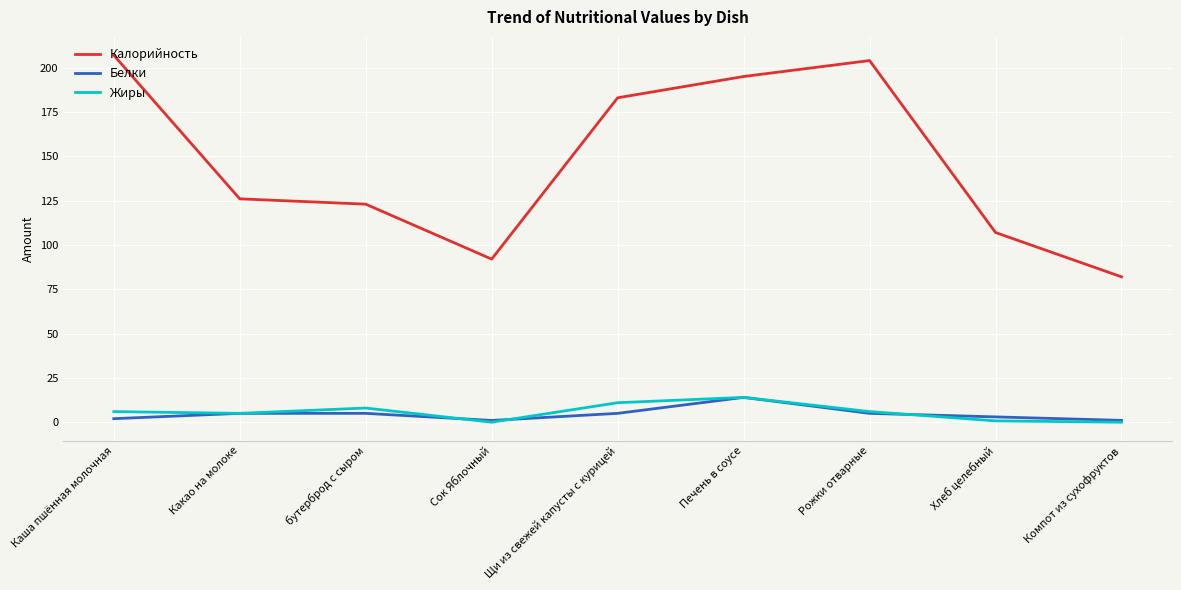

What are all the series names shown in the legend?

Калорийность, Белки, Жиры